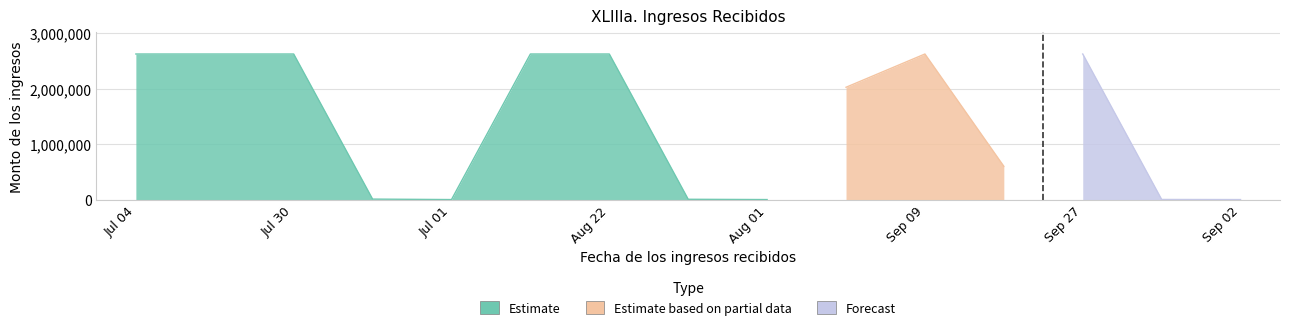

Approximately how many times larger is the value at 04/07 compared to 12/08?

1.0